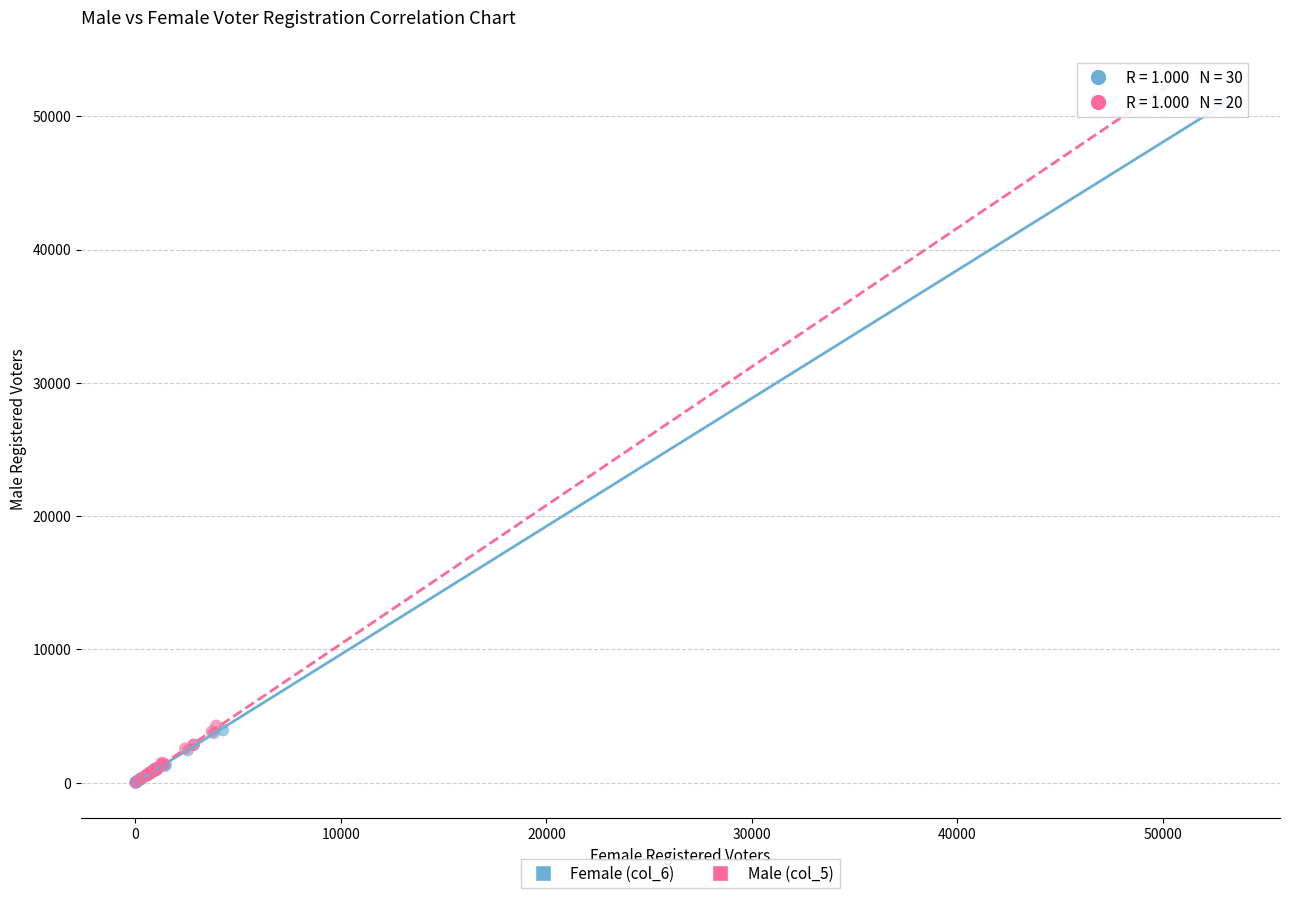

Which series has the widest spread of Y values?

Male (col_5)